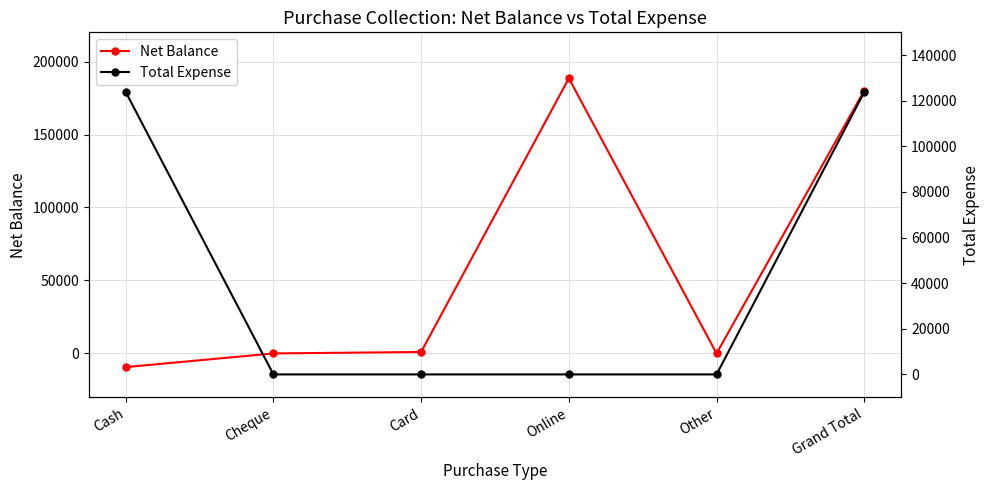

What is the sum of all Net Balance values?

360248